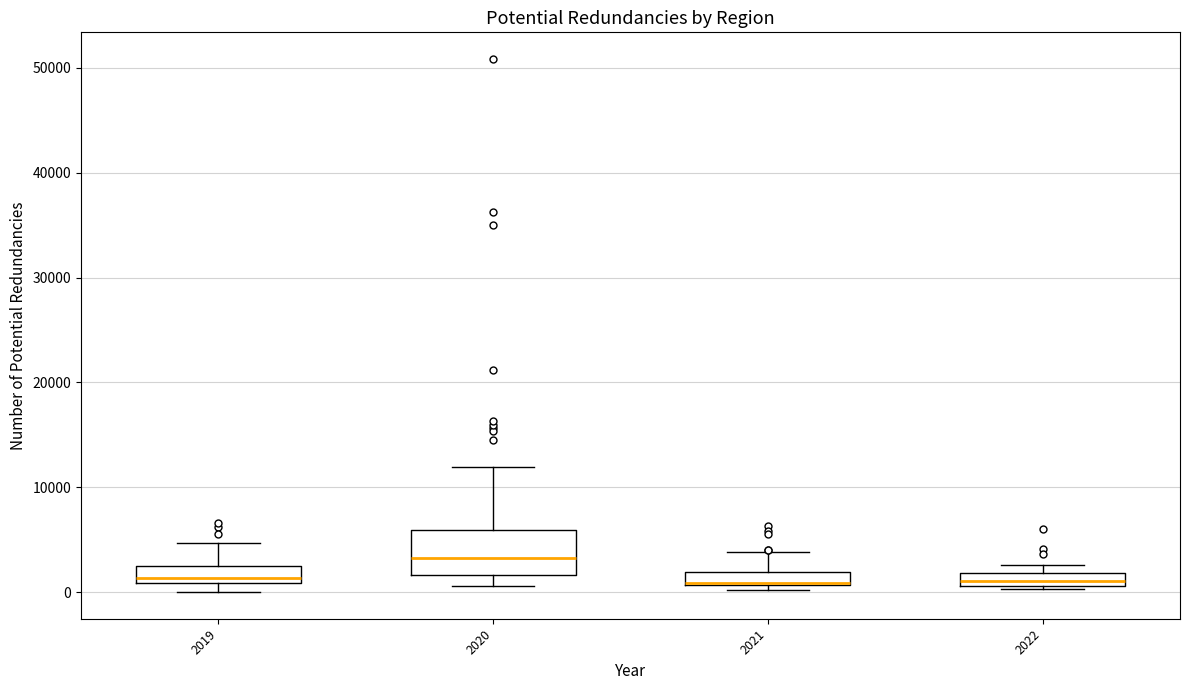

Where is the lower edge of the box at x = 2022 on the y-axis? The values are not printed on the chart, so give them approximately, as read against the axis.

1000